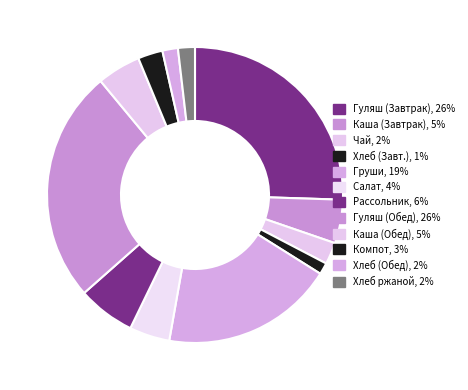

Count the number of slices in the pie.

12